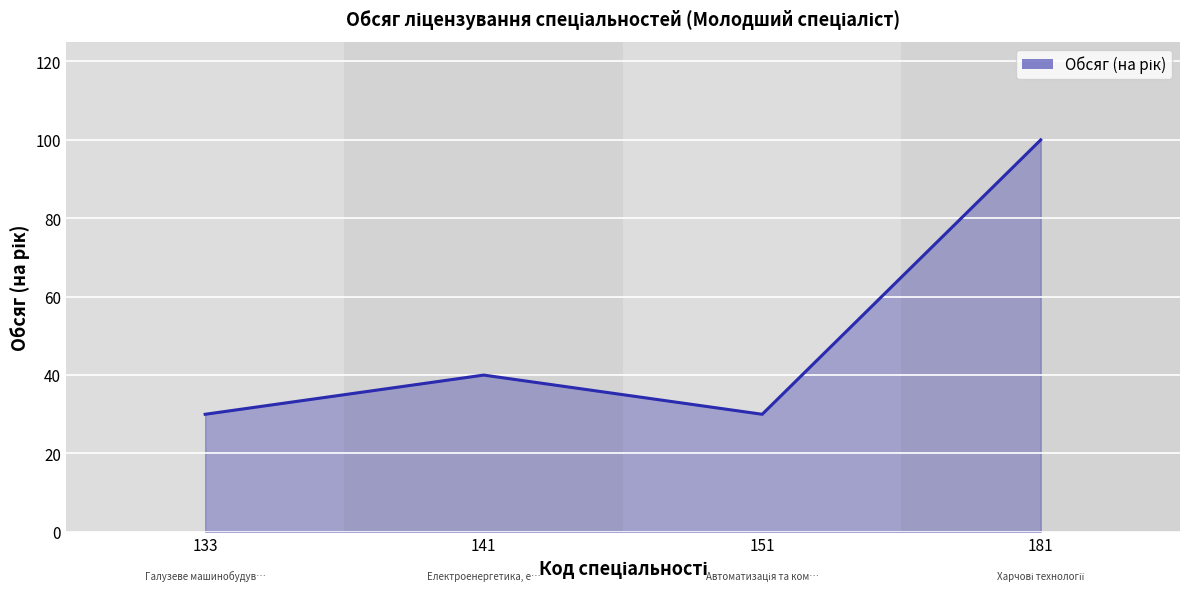

Reading right to left, extract all data points from this chart.

100	30	40	30